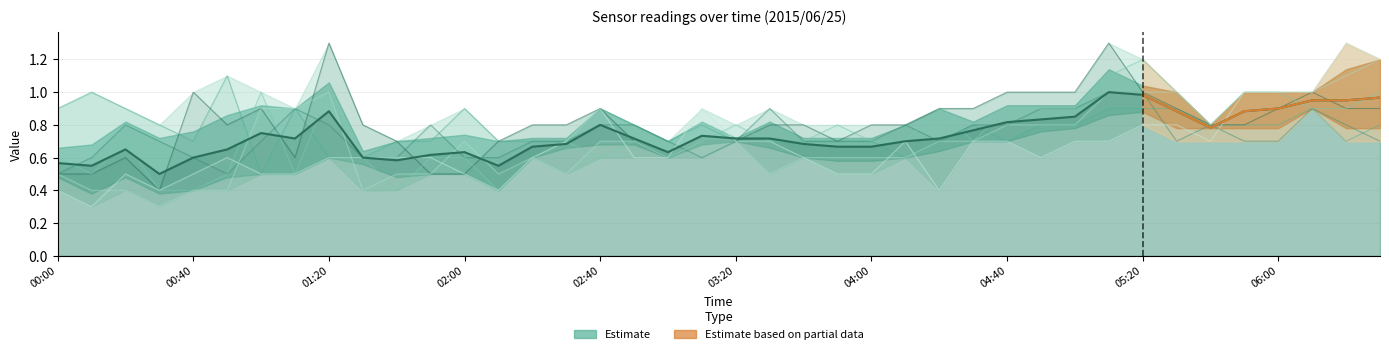

True or false: the data has more than 0 interior local peaks.

True